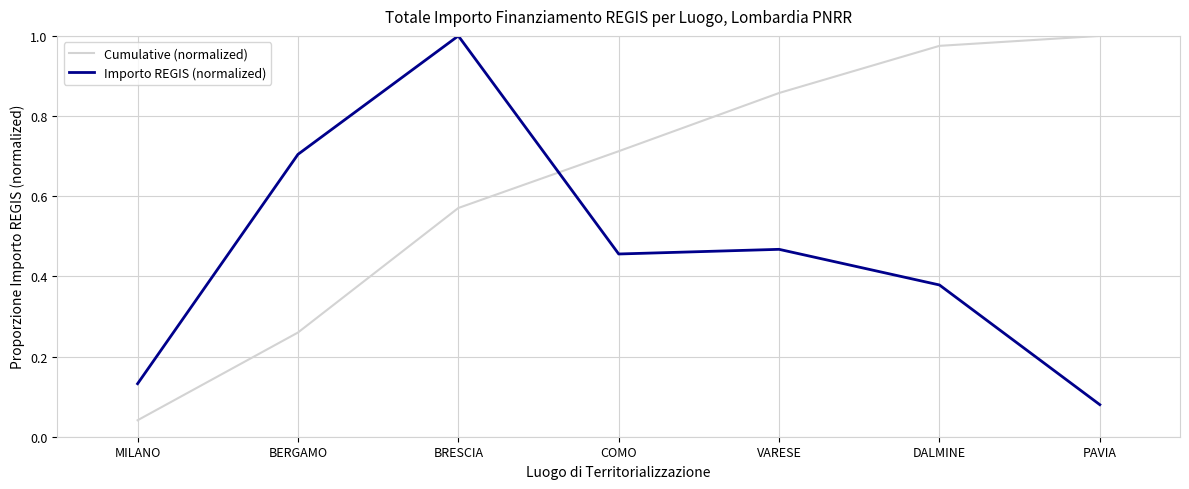

Rank the categories by Cumulative (normalized) value from highest to lowest.

PAVIA, DALMINE, VARESE, COMO, BRESCIA, BERGAMO, MILANO